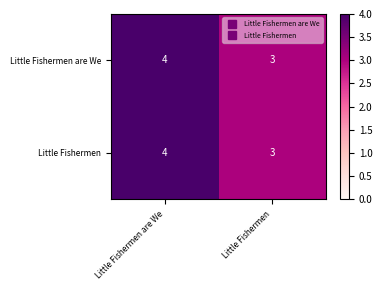

At which category does the chart reach its minimum across all series?

Little Fishermen